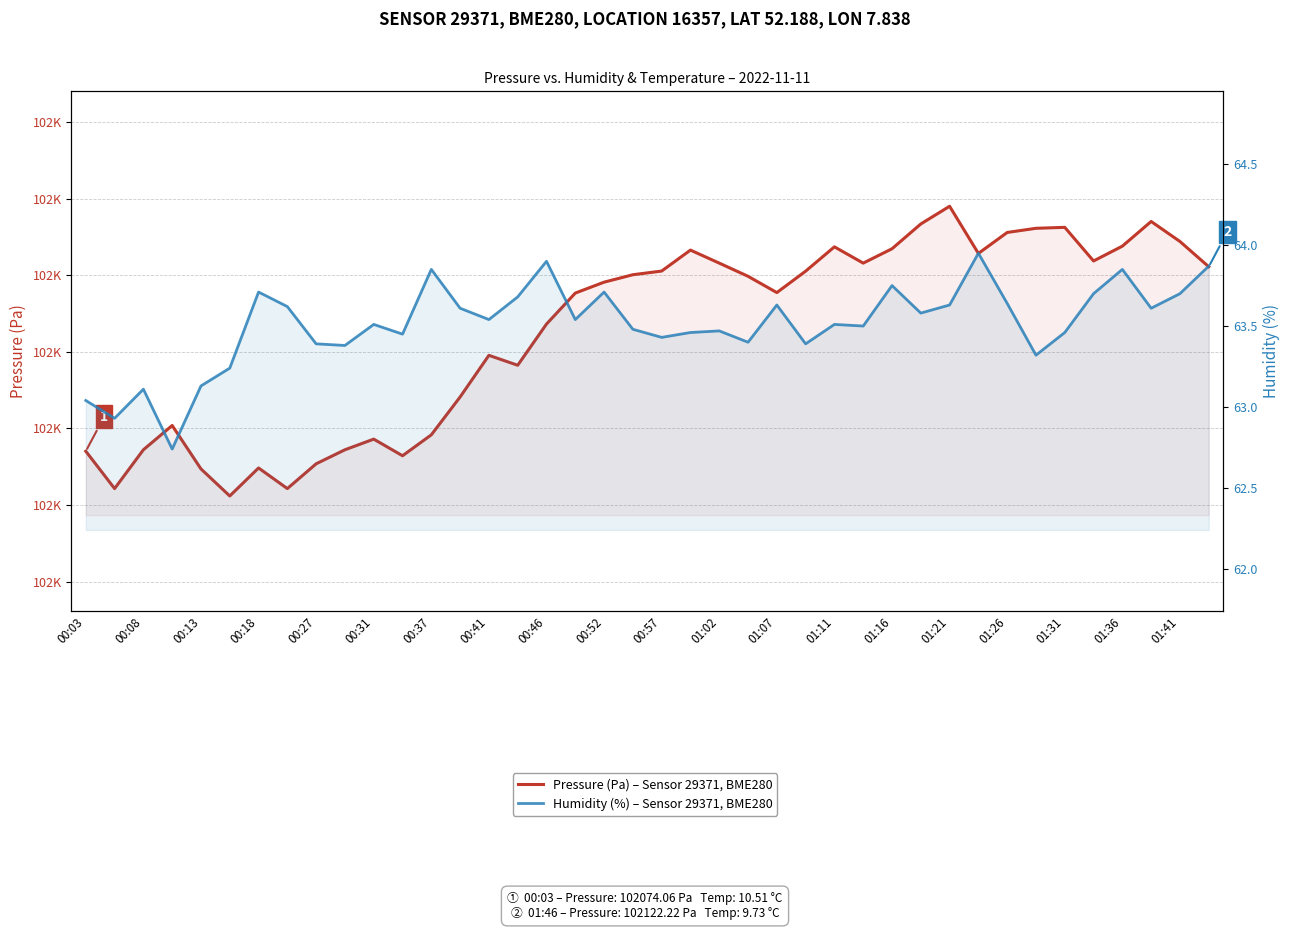

True or false: Pressure (Pa) – Sensor 29371, BME280 and Humidity (%) – Sensor 29371, BME280 intersect in this chart.

False